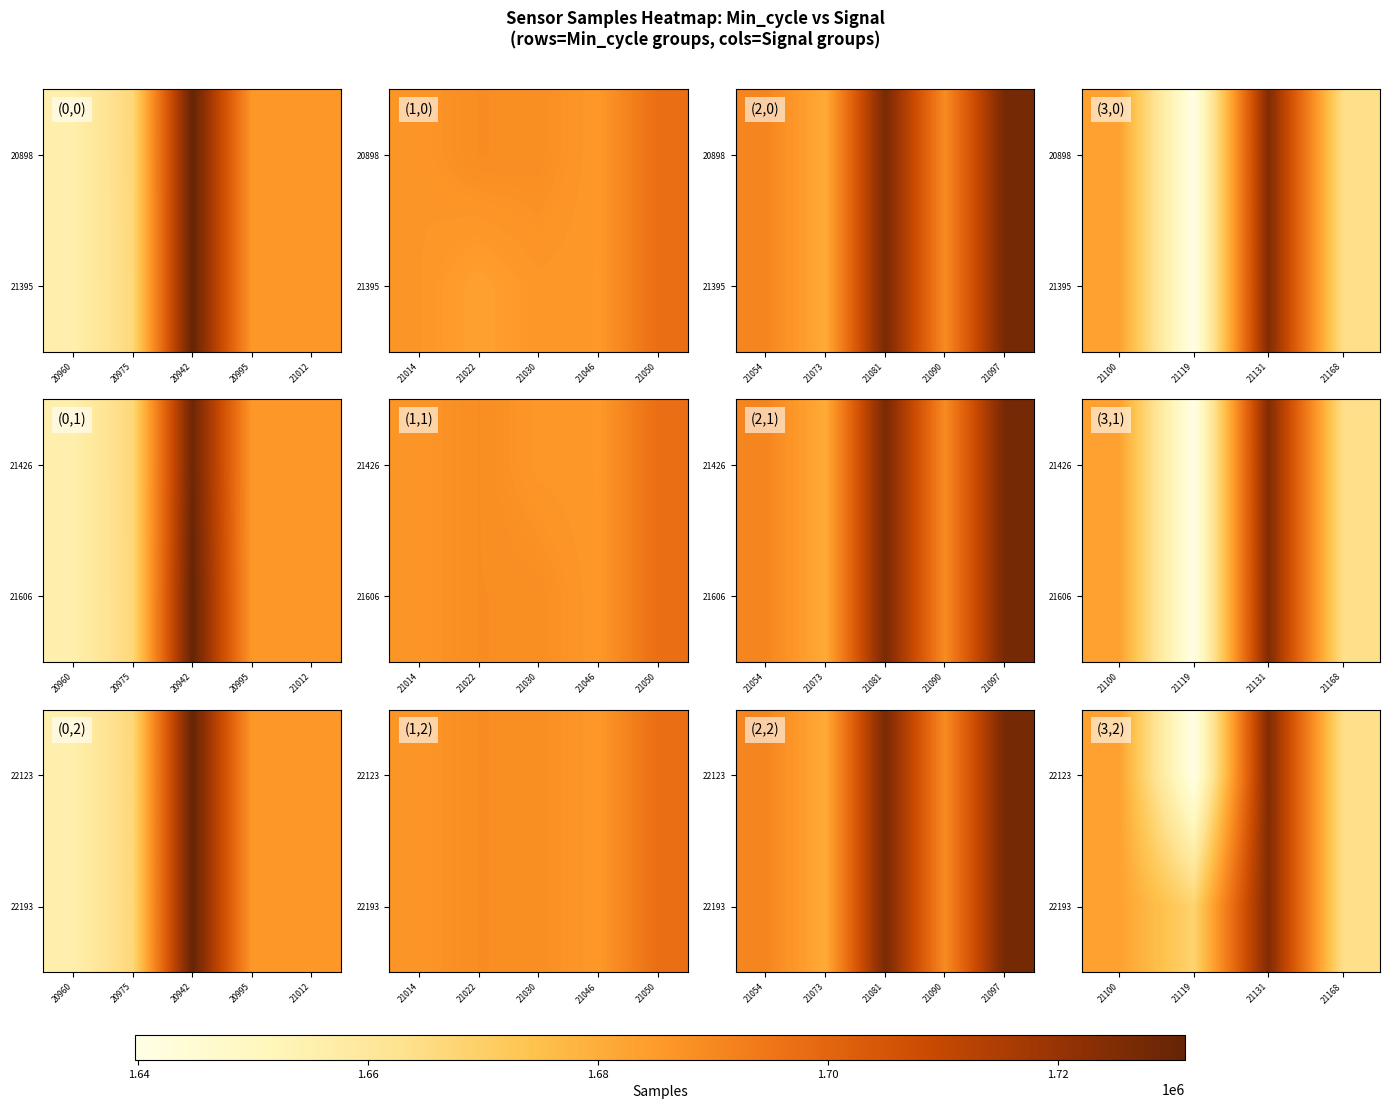

The 22193 series shows 2786978 at 21131. True or false?

False